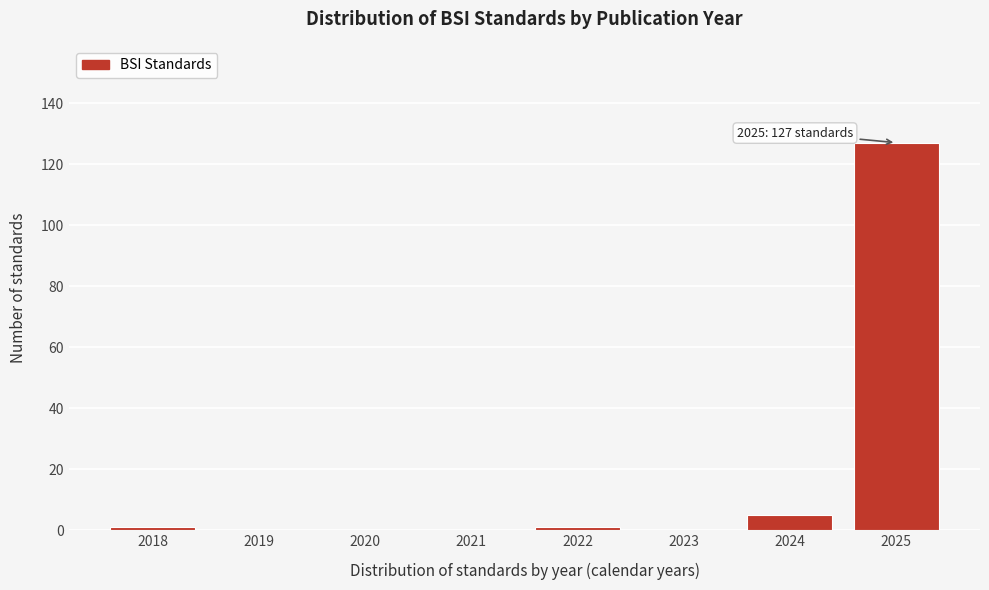

Which range on the x-axis has the tallest bar?

2024.5 to 2025.5